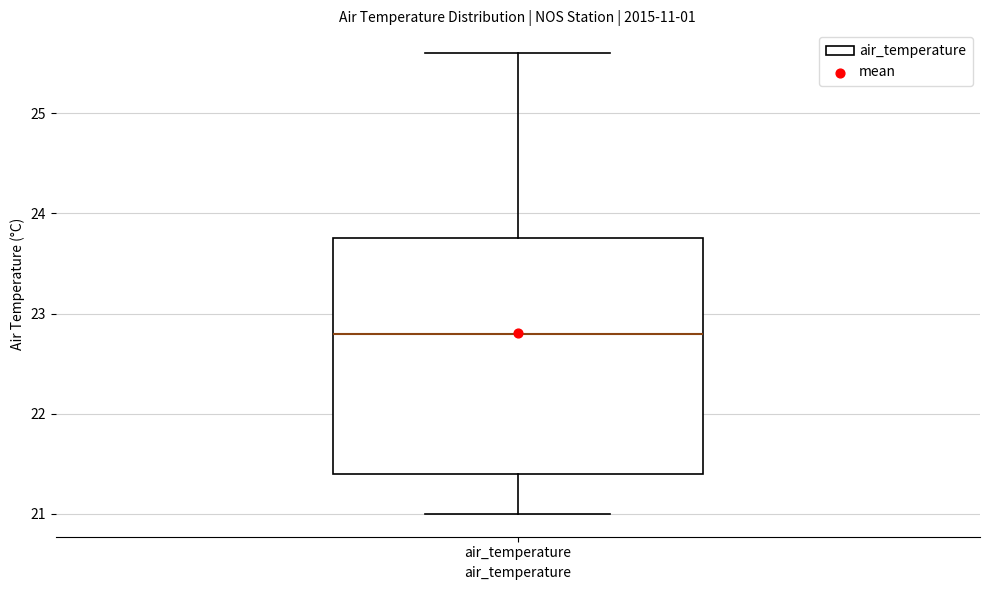

Read this box plot against the y-axis: the position of the median line, the range covered by the box, and the ends of both whiskers. The values are not printed on the chart, so give them approximately, as read against the axis.

median 22.8, box 21.4 to 23.8, whiskers 21.0 to 25.6